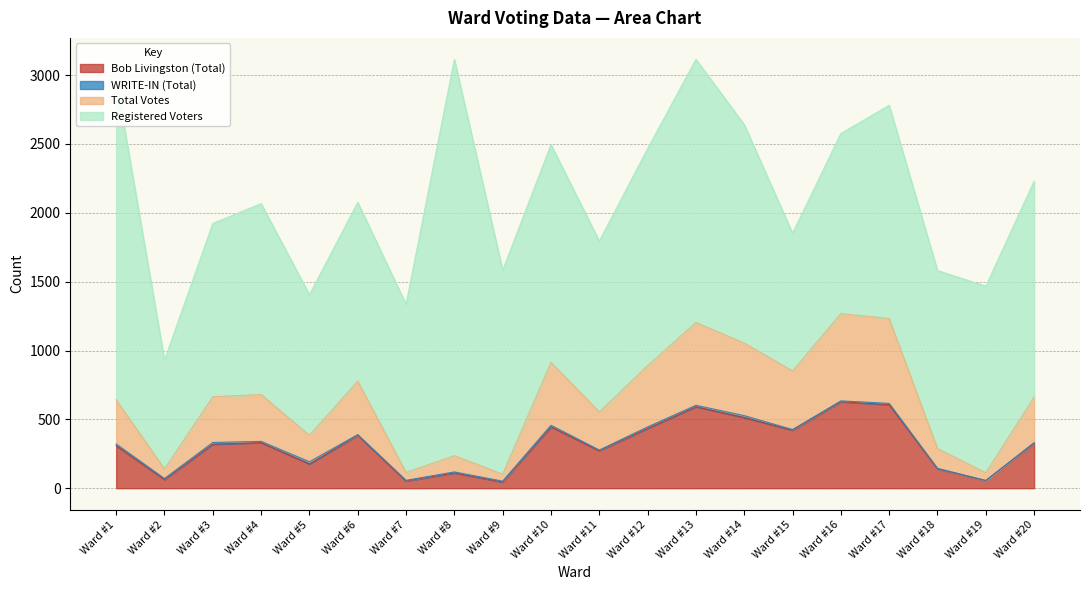

What is the highest value of the Bob Livingston (Total) series?

628